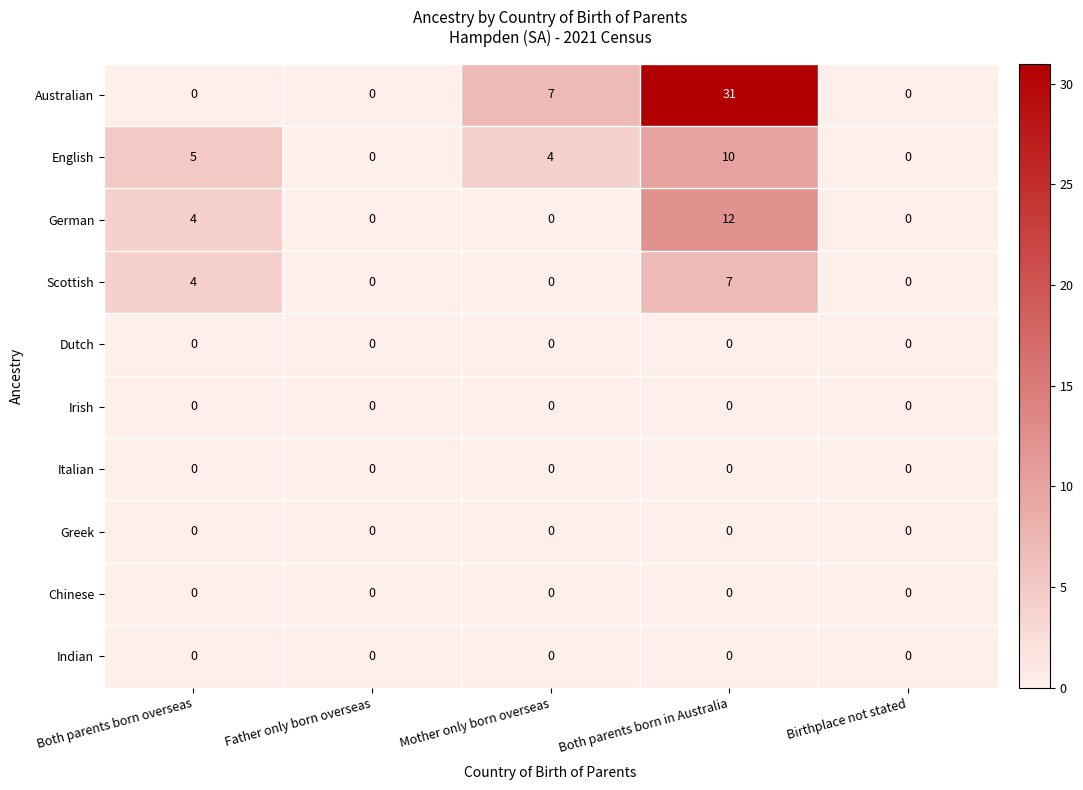

What is the greatest value displayed?

31